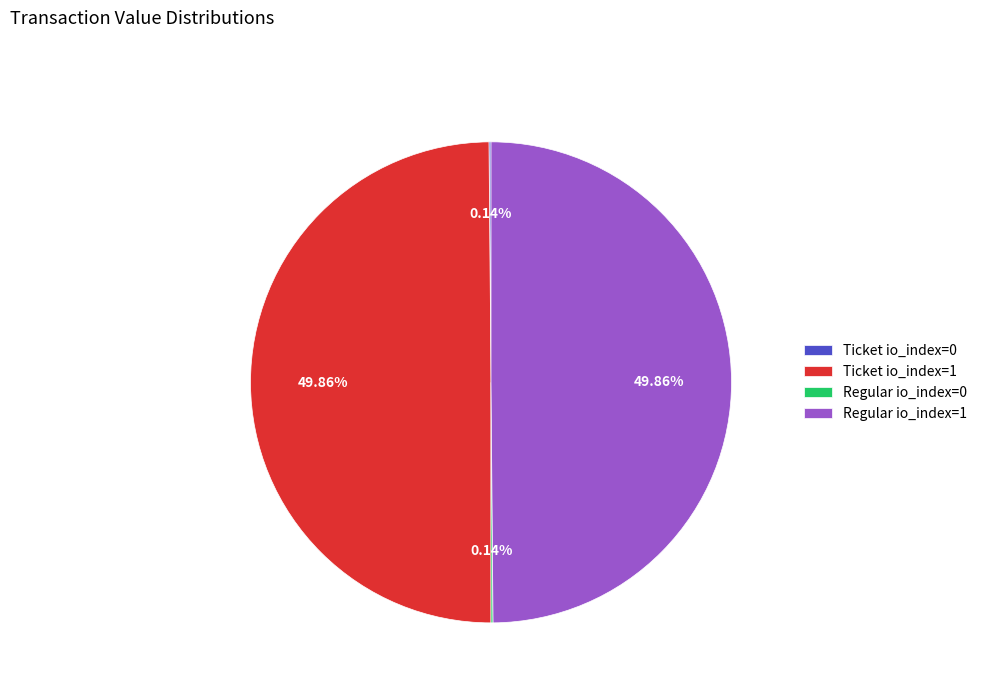

Is the sum of Ticket io_index=1 and Regular io_index=1 greater than half?

Yes